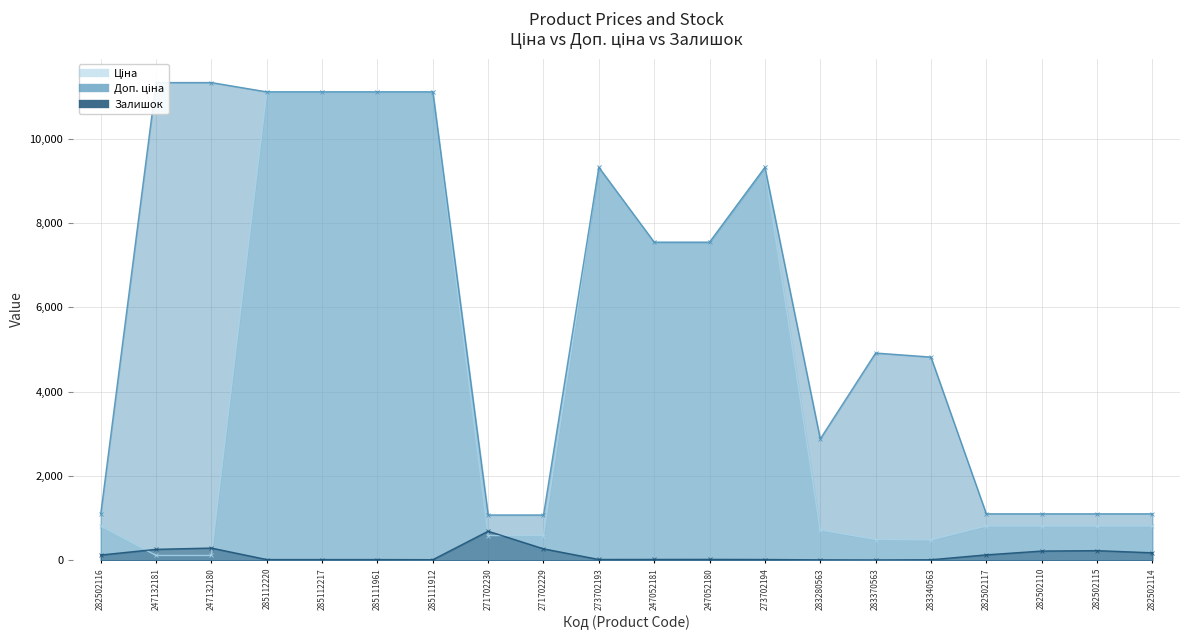

Rank the series at 282502117 from highest to lowest value.

Доп. ціна, Ціна, Залишок